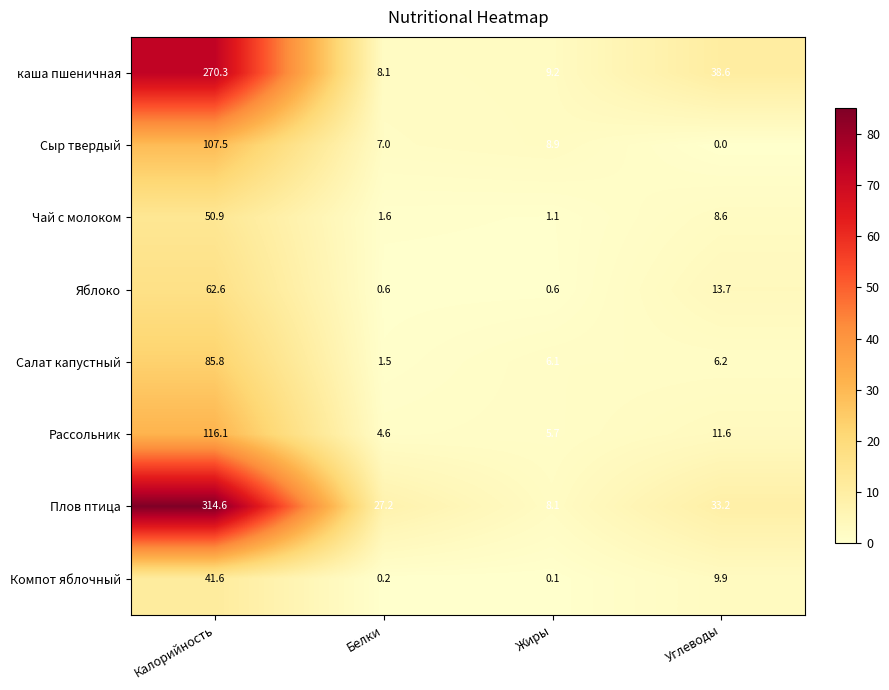

Where does the Яблоко series first go above 13?

Калорийность